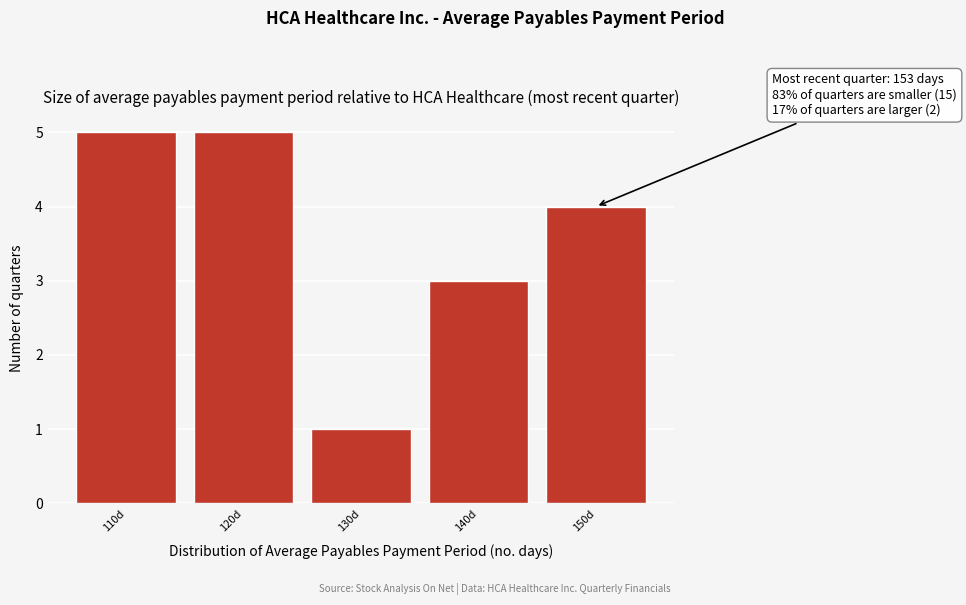

Reading right to left, transcribe all the data shown in this chart.

150d=4	140d=3	130d=1	120d=5	110d=5